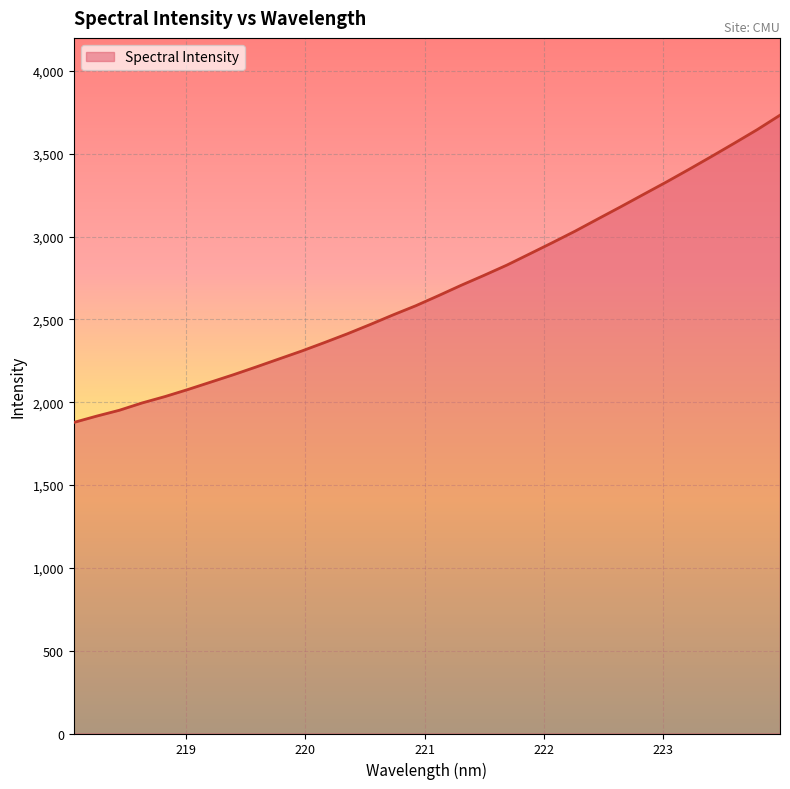

What is the maximum value shown in the chart?

3733.3